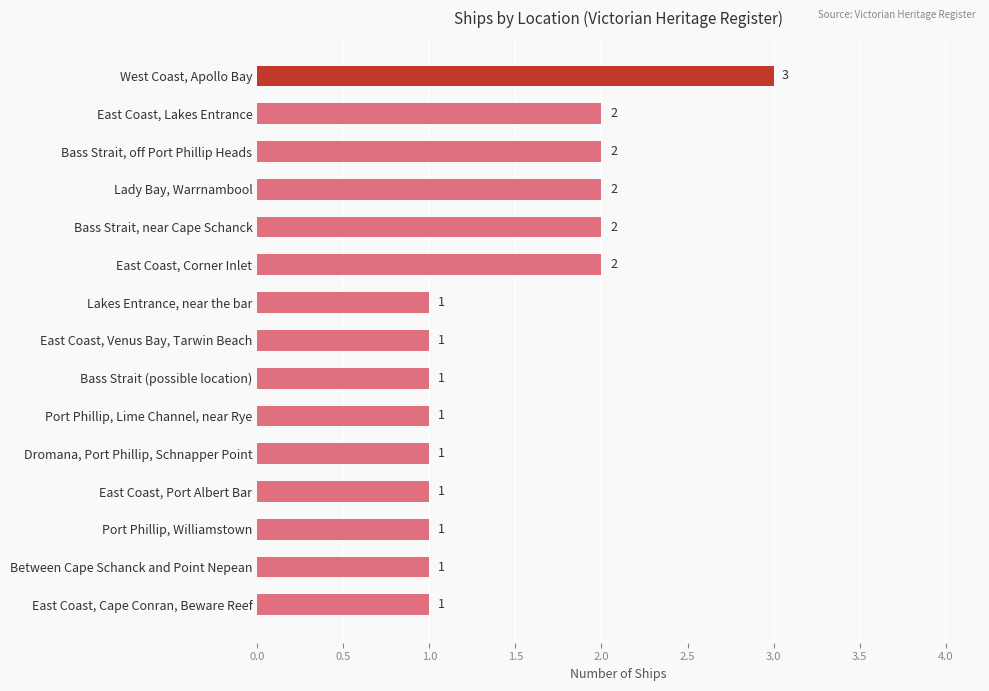

The value at Dromana, Port Phillip, Schnapper Point is 2. True or false?

False